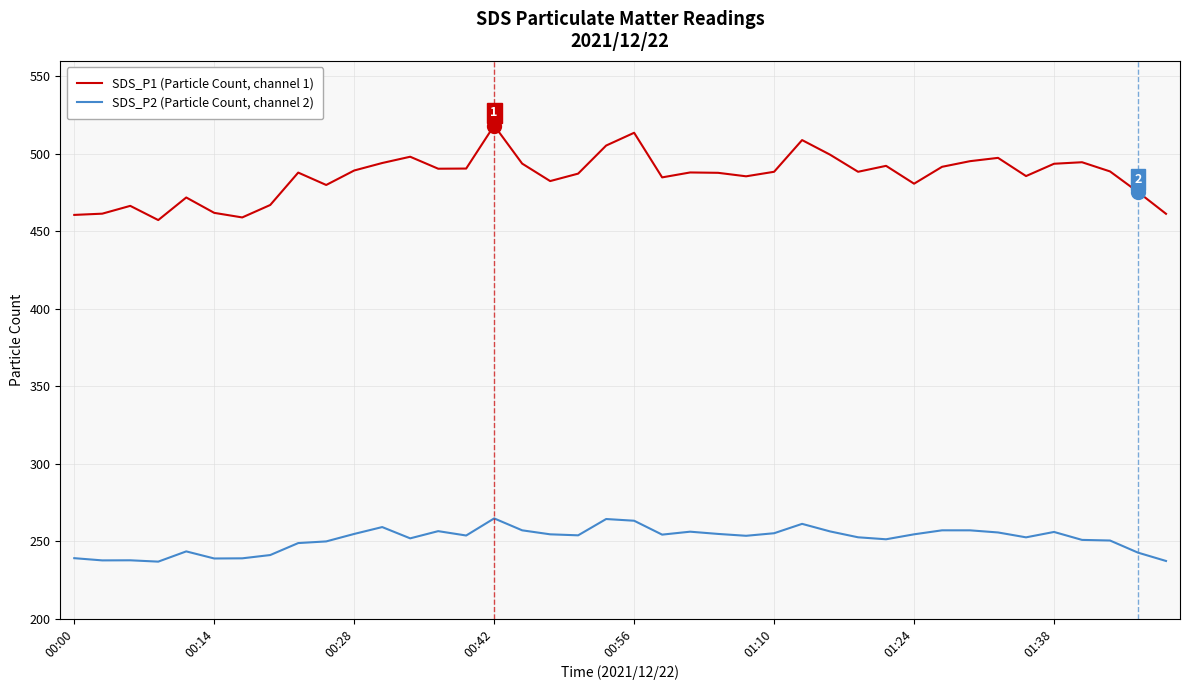

List the series in order of their overall mean, lowest first.

SDS_P2 (Particle Count, channel 2), SDS_P1 (Particle Count, channel 1)